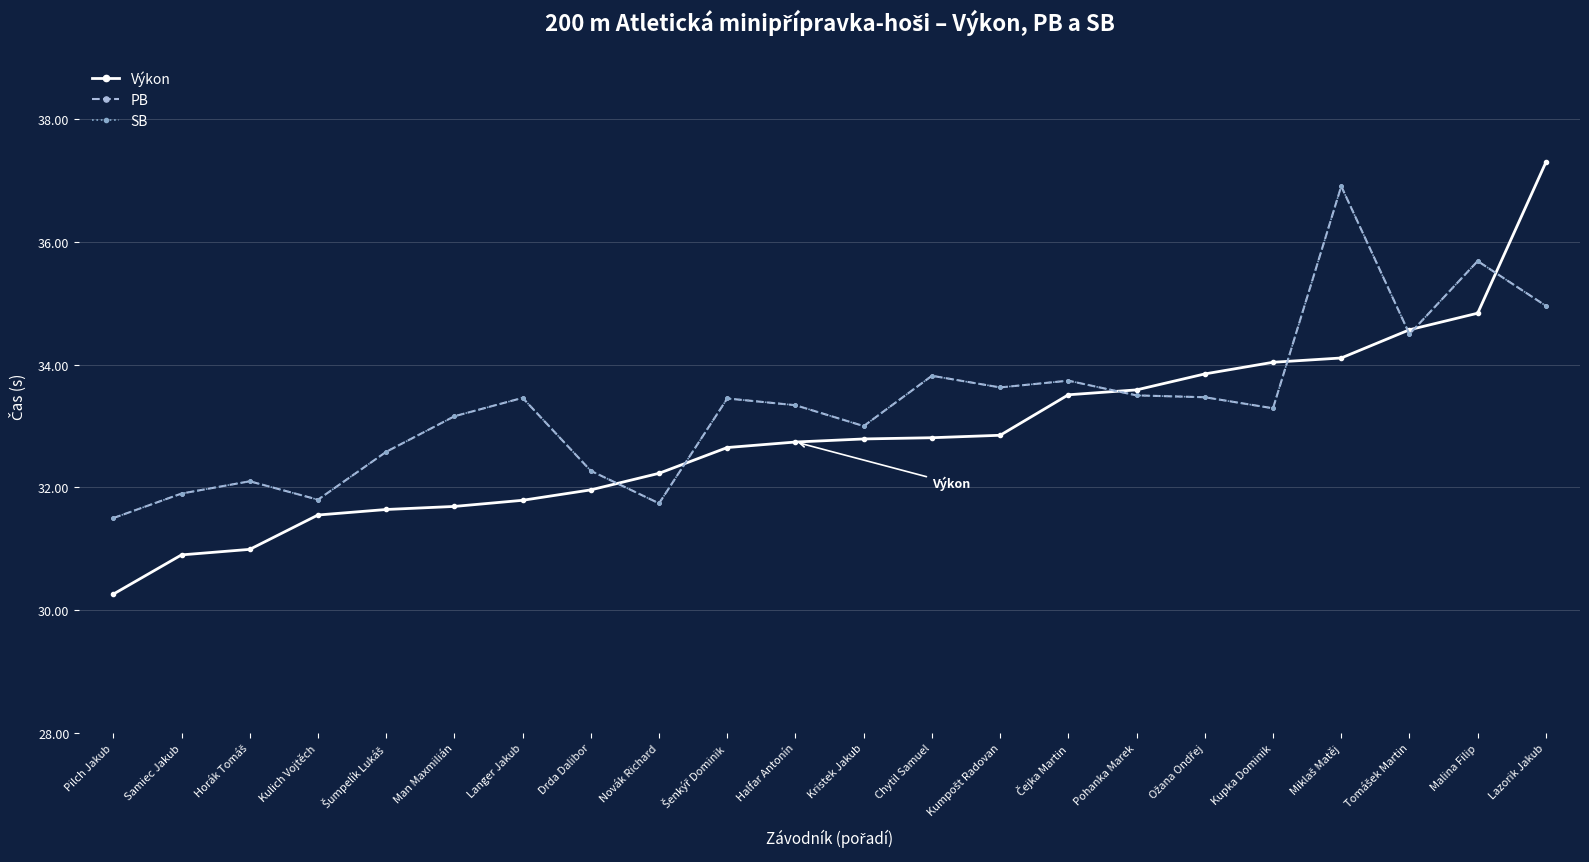

What is the label of the 17th point from the left?

Ožana Ondřej